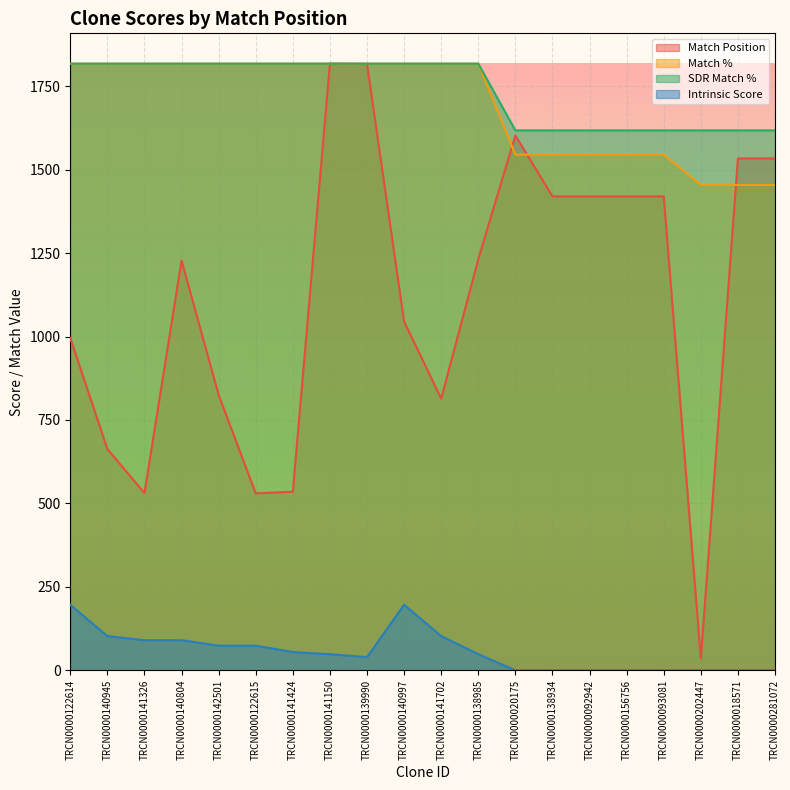

List the series in order of their peak value, lowest first.

Intrinsic Score, Match Position, Match %, SDR Match %